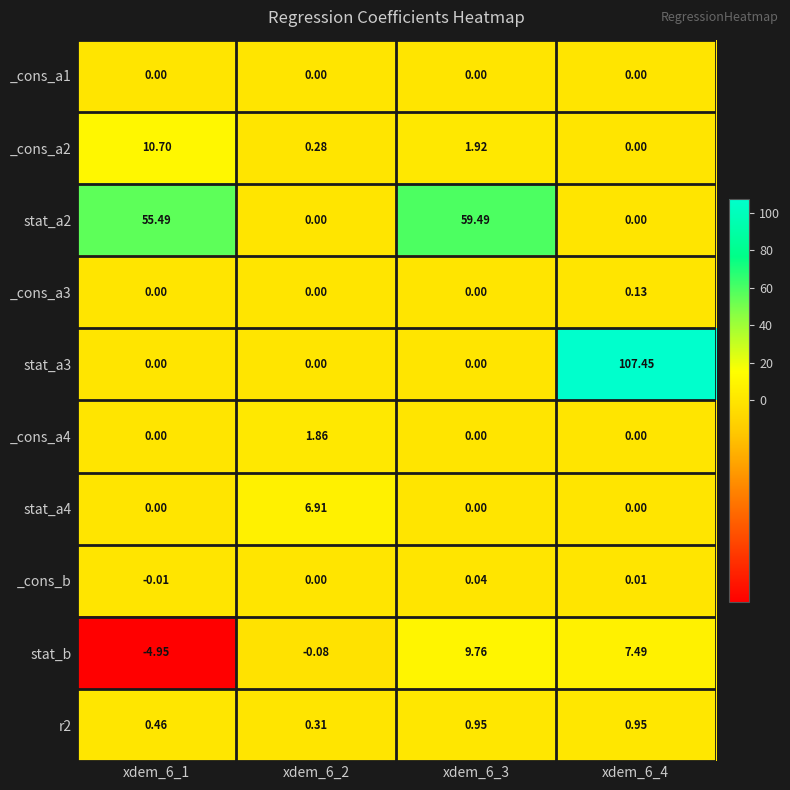

At which category is the sum across all series the highest?

xdem_6_4